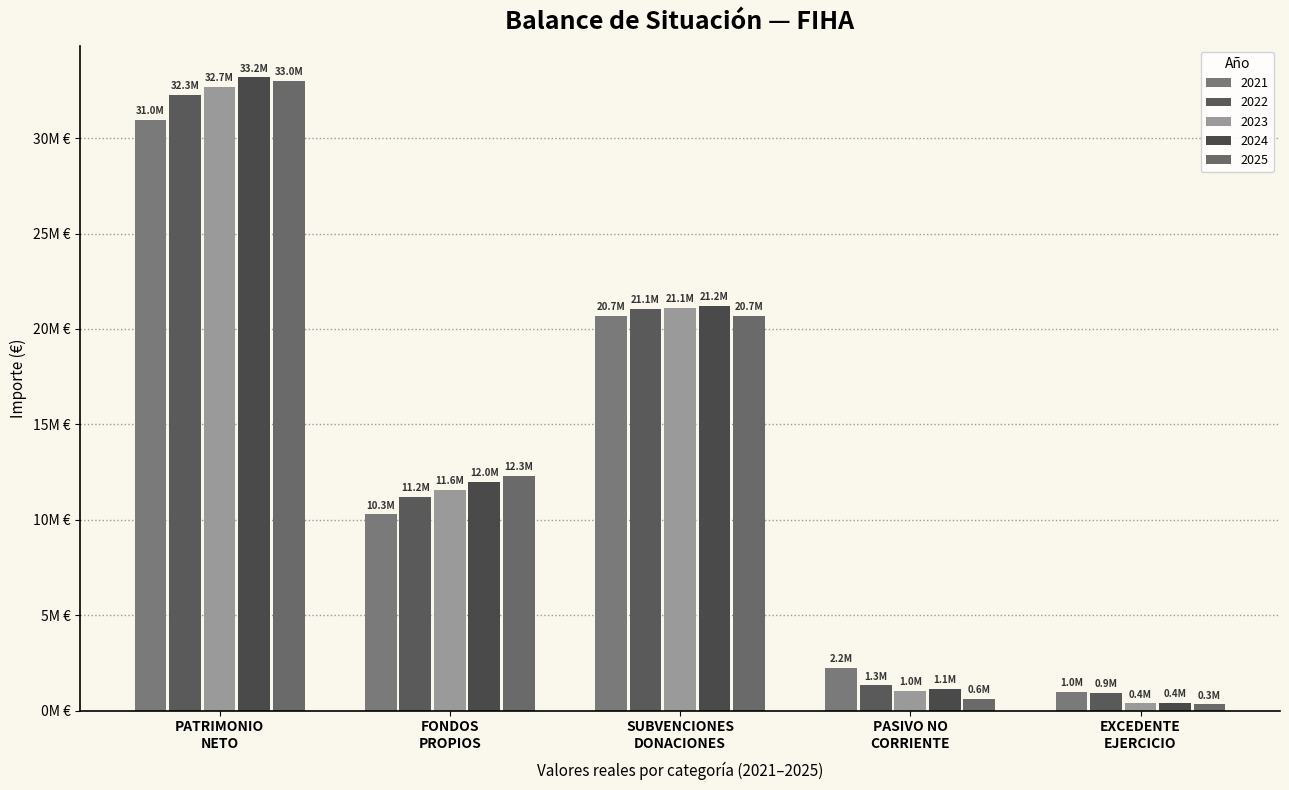

What is the sum of all 2024 values?

67904061.4